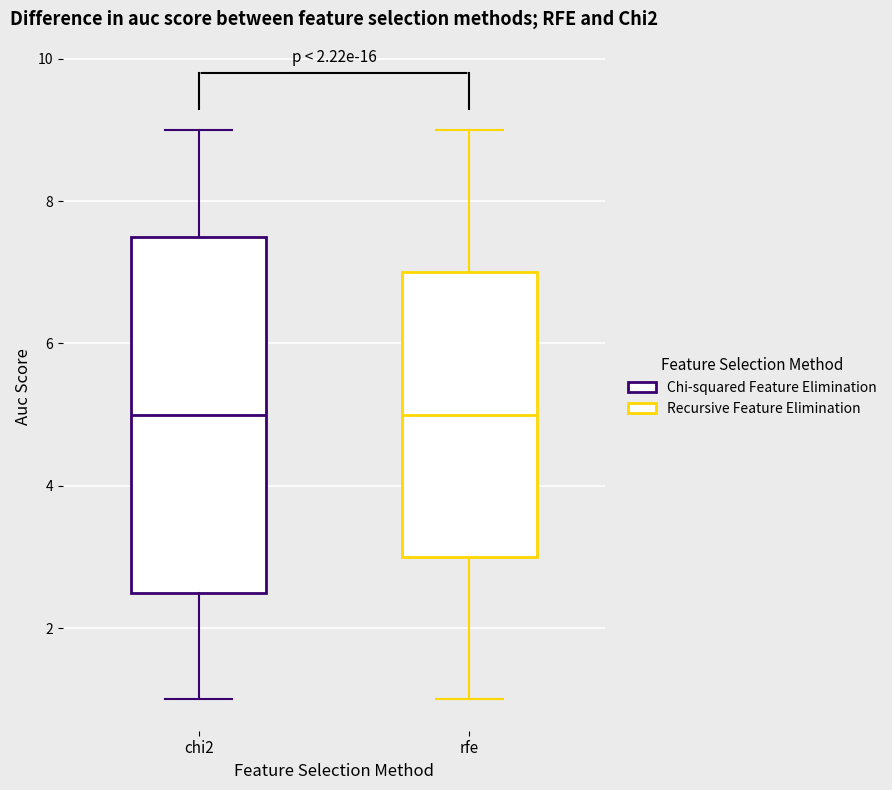

Comparing the boxes themselves (not the whiskers), which one is the tallest?

chi2